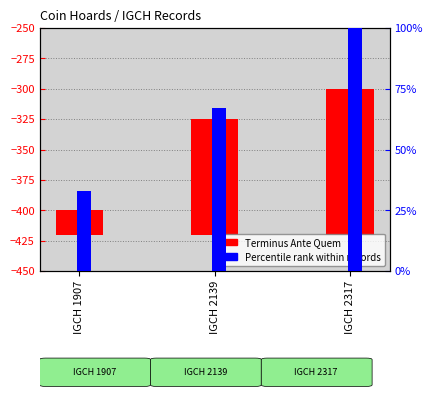

What is the sum of all Terminus Ante Quem values?

235